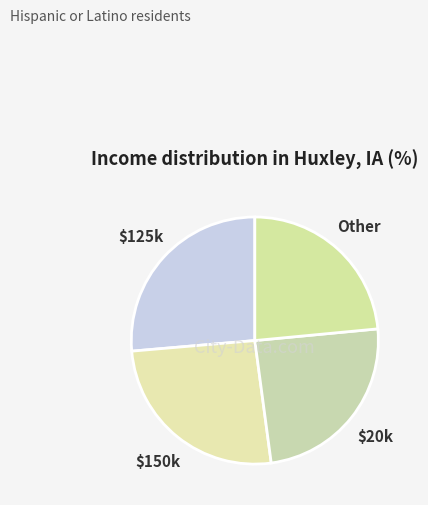

Is the sum of Other and $150k greater than half?

No